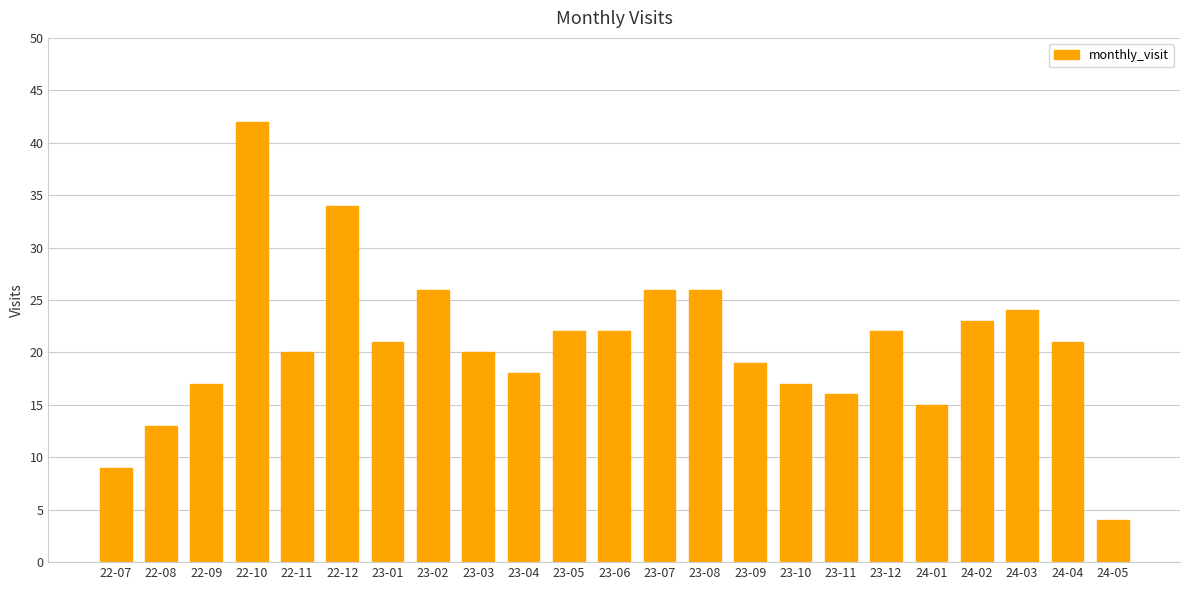

Between 22-09 and 23-12, which is larger?

23-12